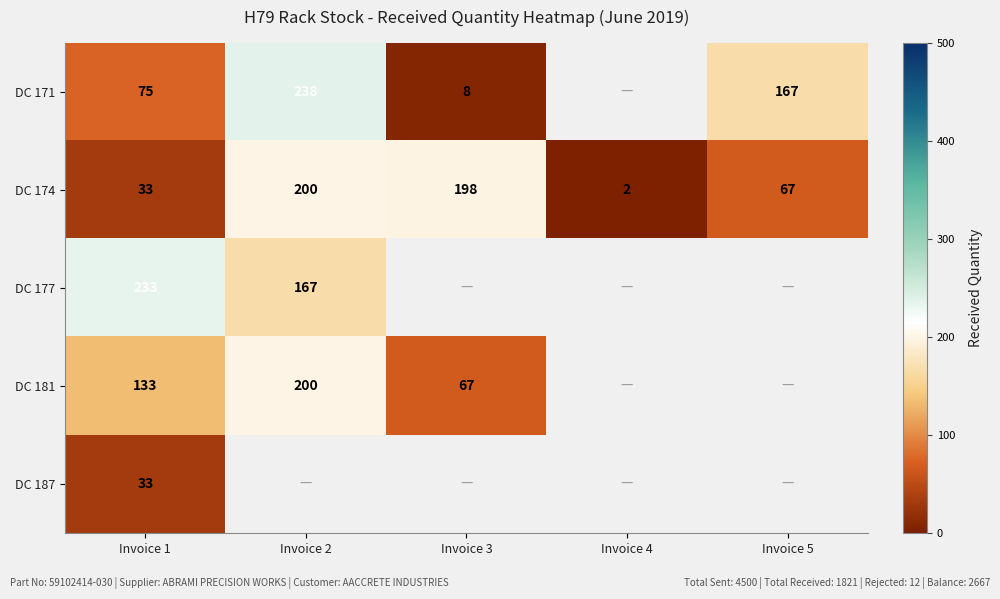

True or false: DC 171 has a value of 238 at Invoice 2.

True